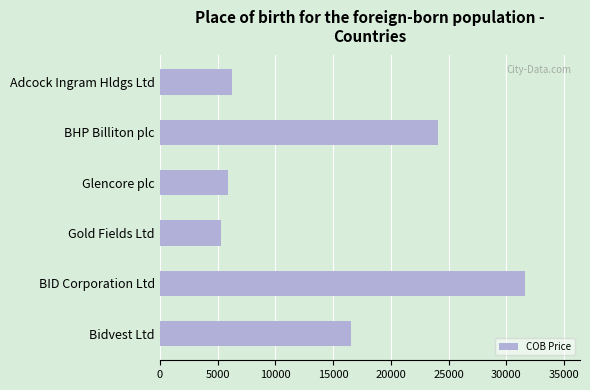

What is the maximum value shown in the chart?

31624